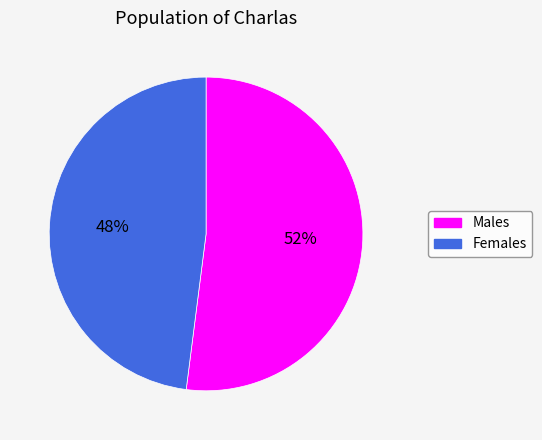

To the nearest percent, what portion does Females represent?

48%